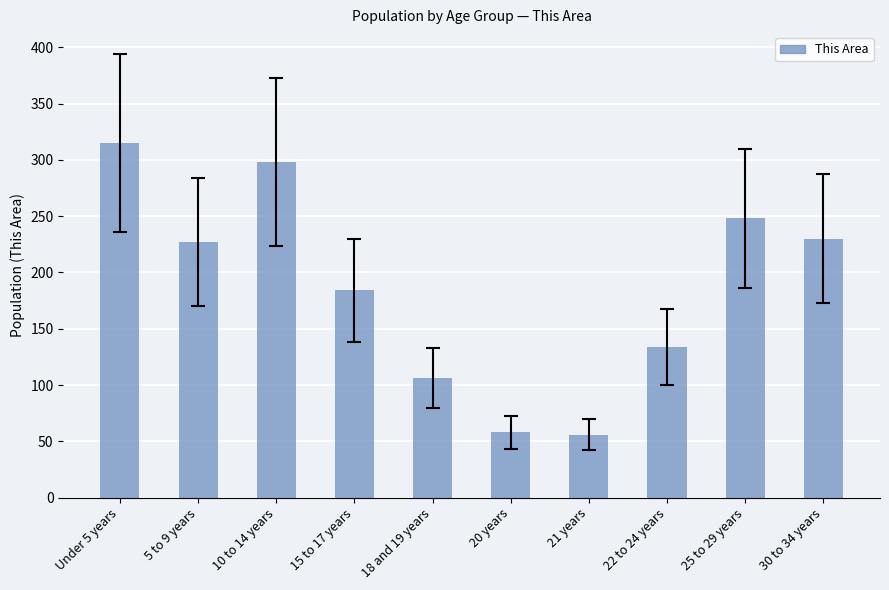

What is the difference between the second highest and minimum values?

242